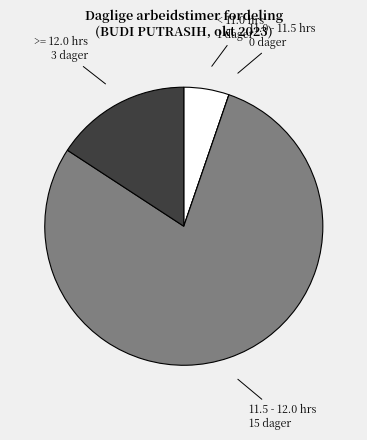

Is there a majority slice in this chart?

Yes